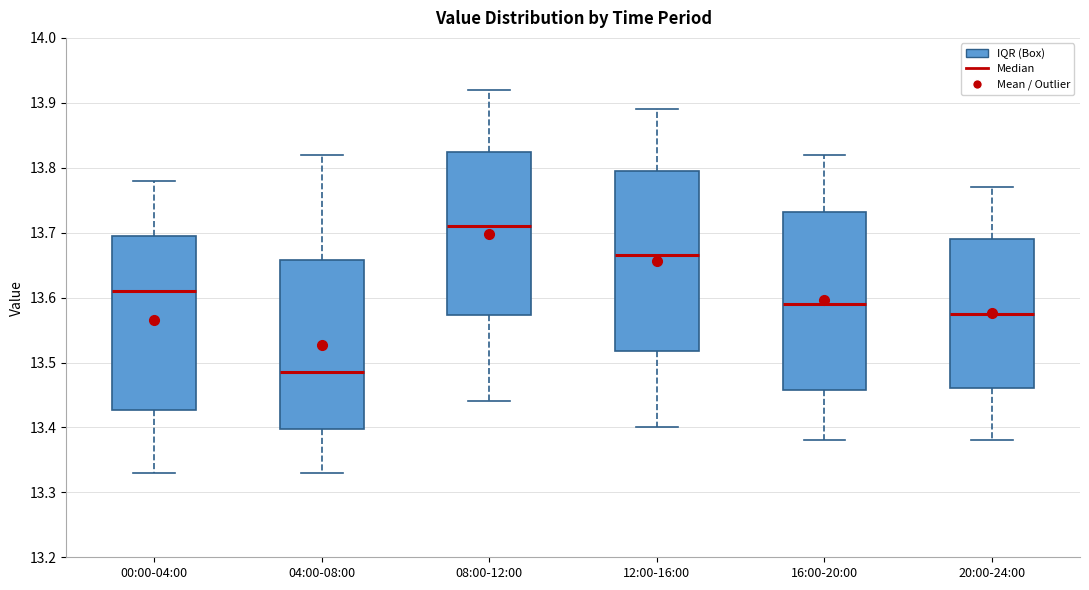

Which box's median line is the highest?

08:00-12:00